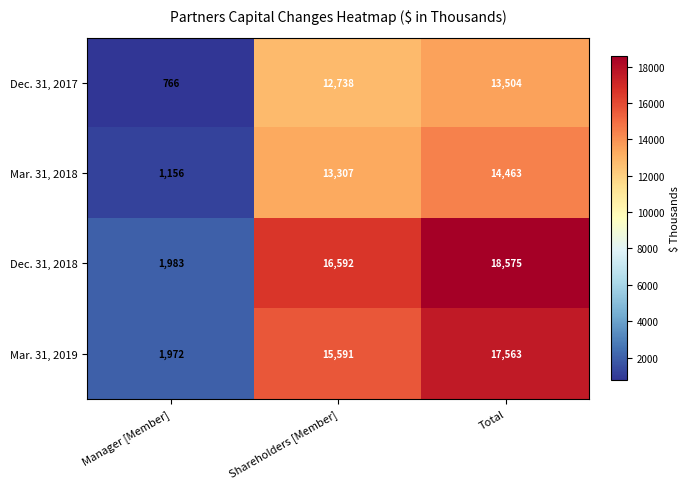

The value of Mar. 31, 2019 at Shareholders [Member] is 15591. True or false?

True